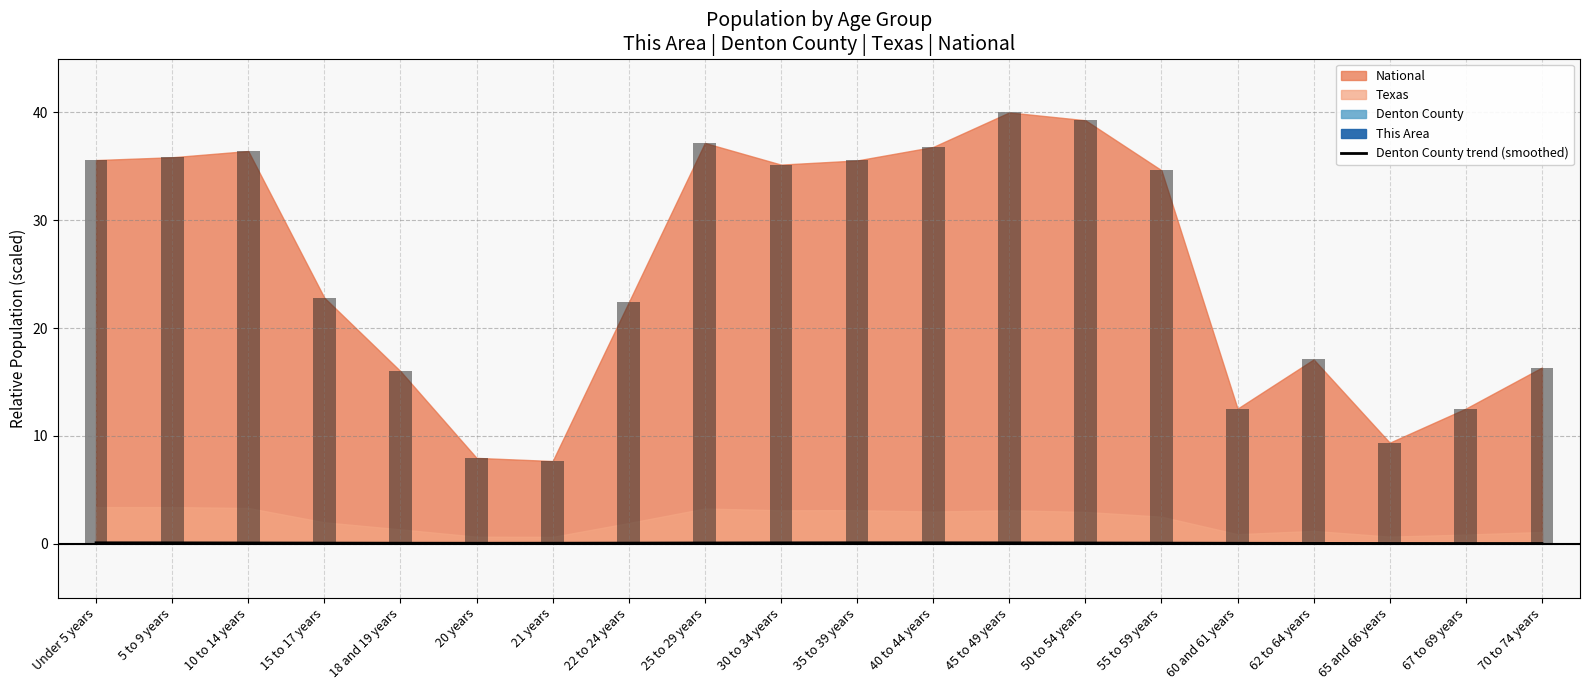

Is it true that Denton County trend (smoothed) equals 0.1 at 15 to 17 years?

True